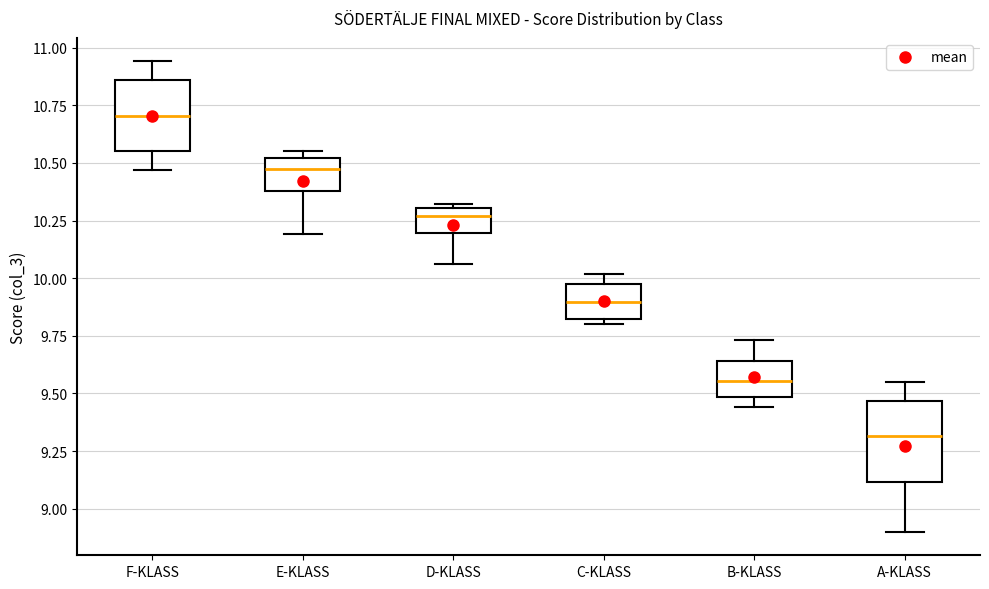

Reading left to right, read every box against the y-axis: the position of its median line, the range the box covers, and the ends of its whiskers. The values are not printed on the chart, so give them approximately, as read against the axis.

F-KLASS: median 10.70, box 10.55 to 10.85, whiskers 10.45 to 10.95
E-KLASS: median 10.50 (just below the box's upper edge), box 10.40 to 10.50, whiskers 10.20 to 10.55
D-KLASS: median 10.25, box 10.20 to 10.30, whiskers 10.05 to 10.30 (just above the box's upper edge)
C-KLASS: median 9.90, box 9.80 to 10.00, whiskers 9.80 (just below the box's lower edge) to 10.00 (just above the box's upper edge)
B-KLASS: median 9.55, box 9.50 to 9.65, whiskers 9.45 to 9.75
A-KLASS: median 9.30, box 9.10 to 9.45, whiskers 8.90 to 9.55